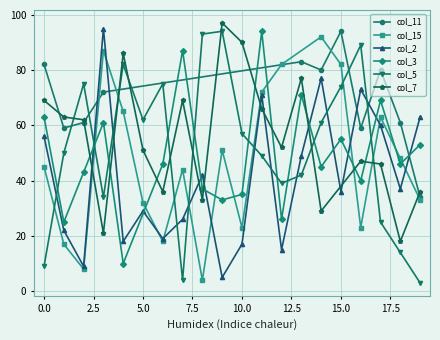

How many times do col_15 and col_7 cross each other?

8